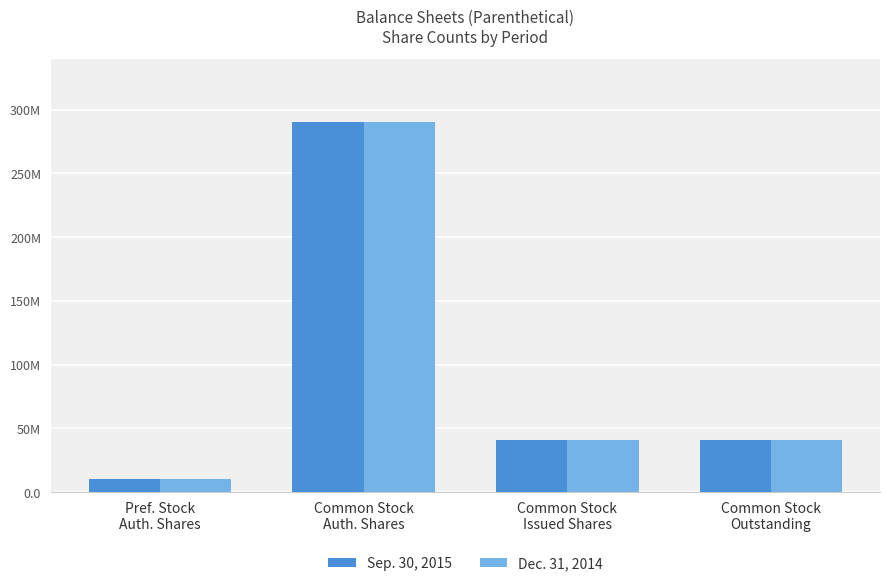

Reading left to right, list all the values displayed in this chart.

Sep. 30, 2015: 10000000	290000000	41029000	41029000
Dec. 31, 2014: 10000000	290000000	41029000	41029000